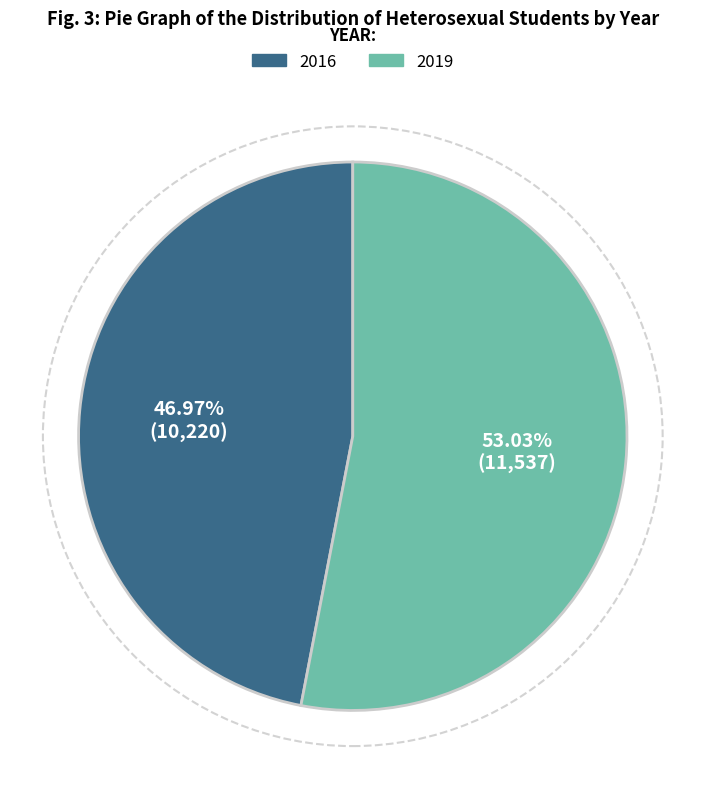

What percentage is the 2019 slice, to the nearest percent?

53%